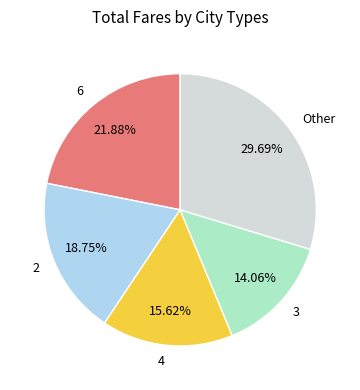

Which category has the smallest portion of the pie?

3